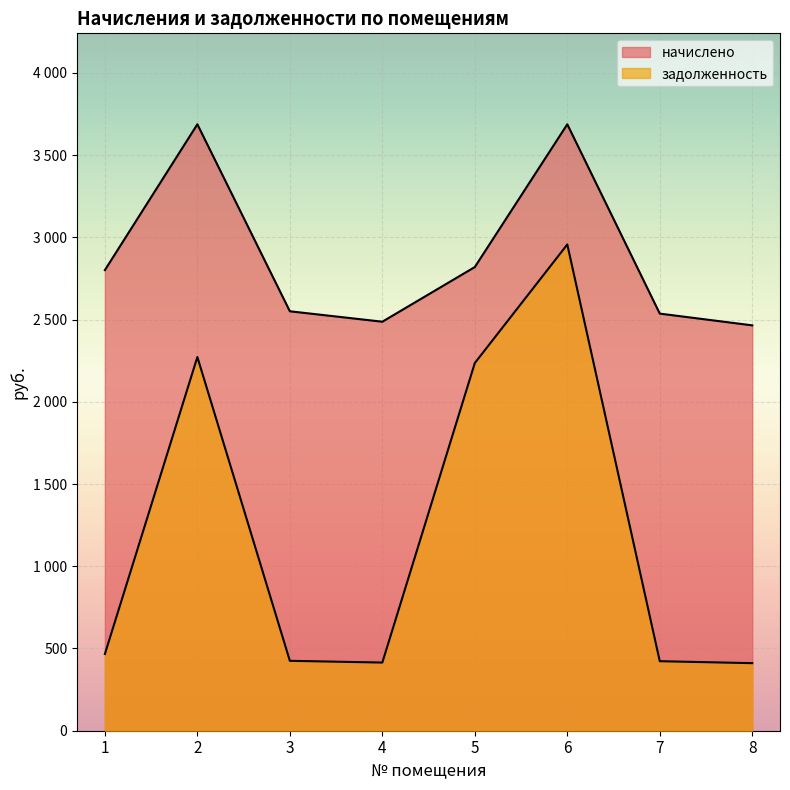

What is the value of the начислено point at the 7th from the left?

2536.3